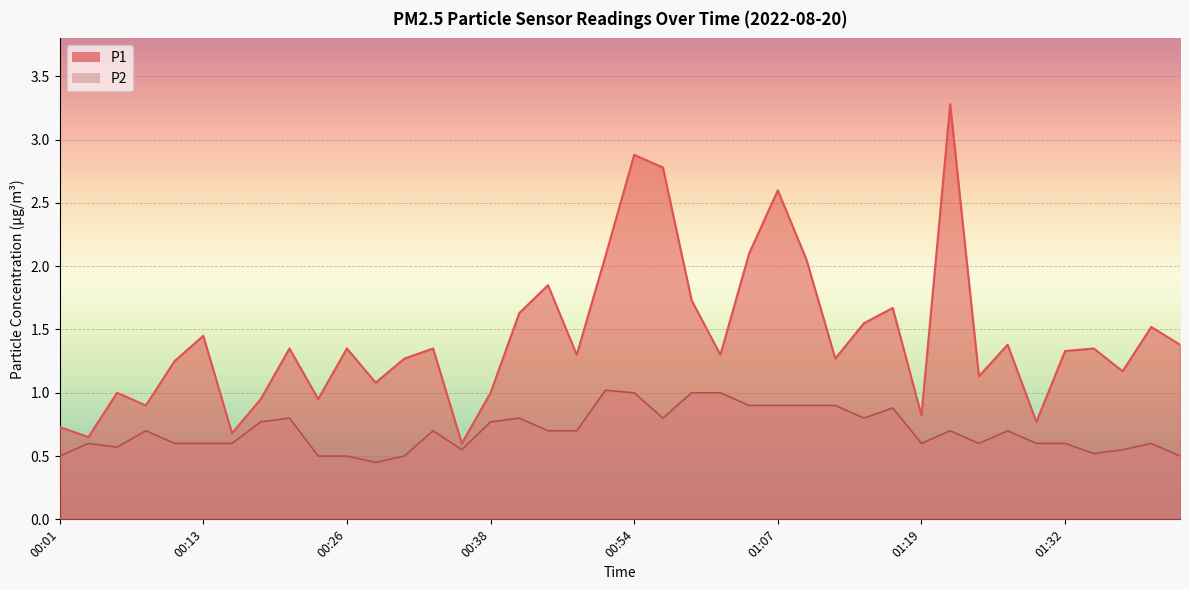

At how many categories does at least one series exceed 1?

29